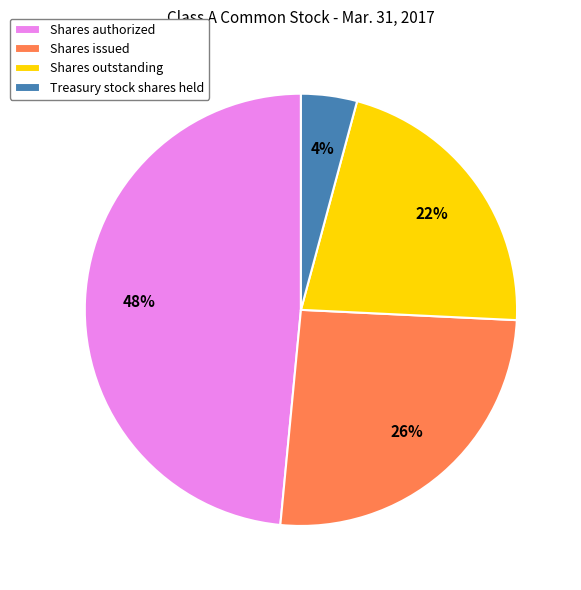

To the nearest percent, what portion does Shares outstanding represent?

22%